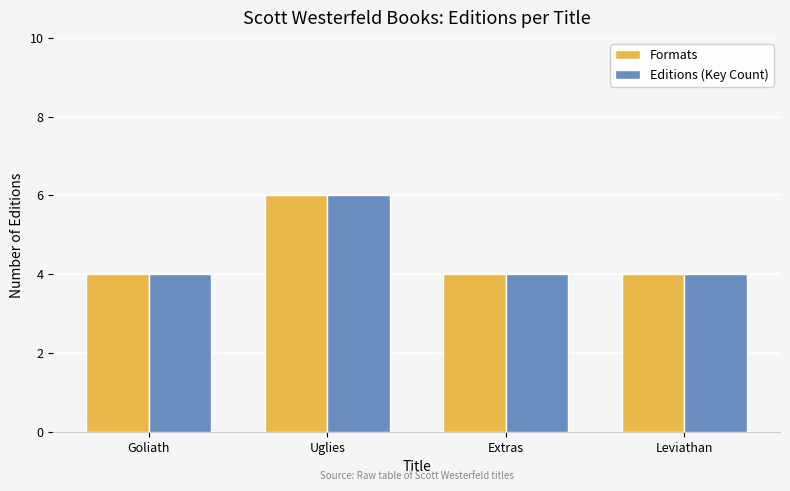

Reading left to right, list all the values displayed in this chart.

Formats: 4	6	4	4
Editions (Key Count): 4	6	4	4